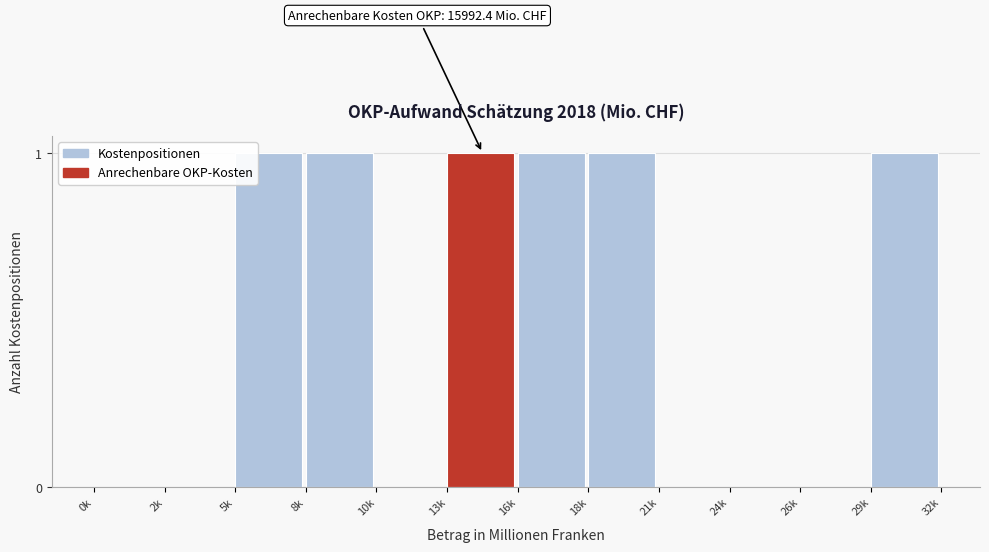

Reading left to right, list all the values displayed in this chart.

0k=0	2k=0	5k=1	8k=1	10k=0	13k=1	16k=1	18k=1	21k=0	24k=0	26k=0	29k=1